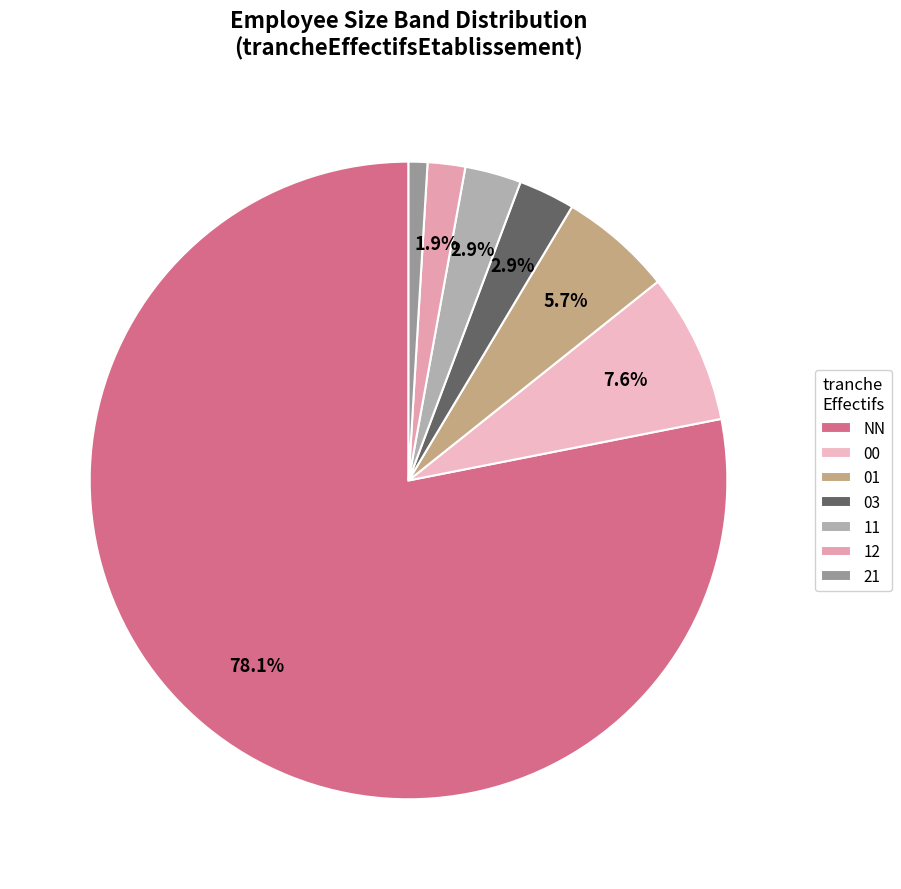

Count the number of slices in the pie.

7